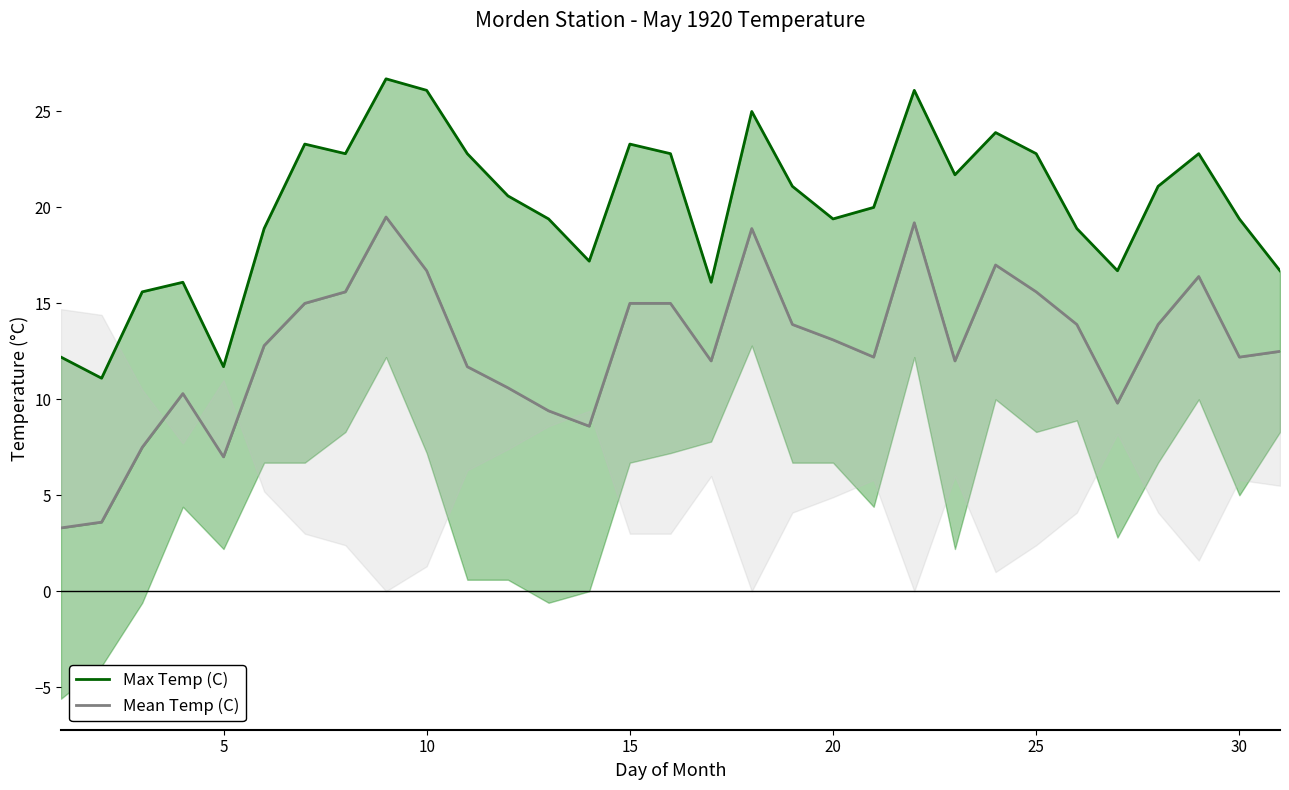

List the series in order of their peak value, lowest first.

Mean Temp (C), Max Temp (C)